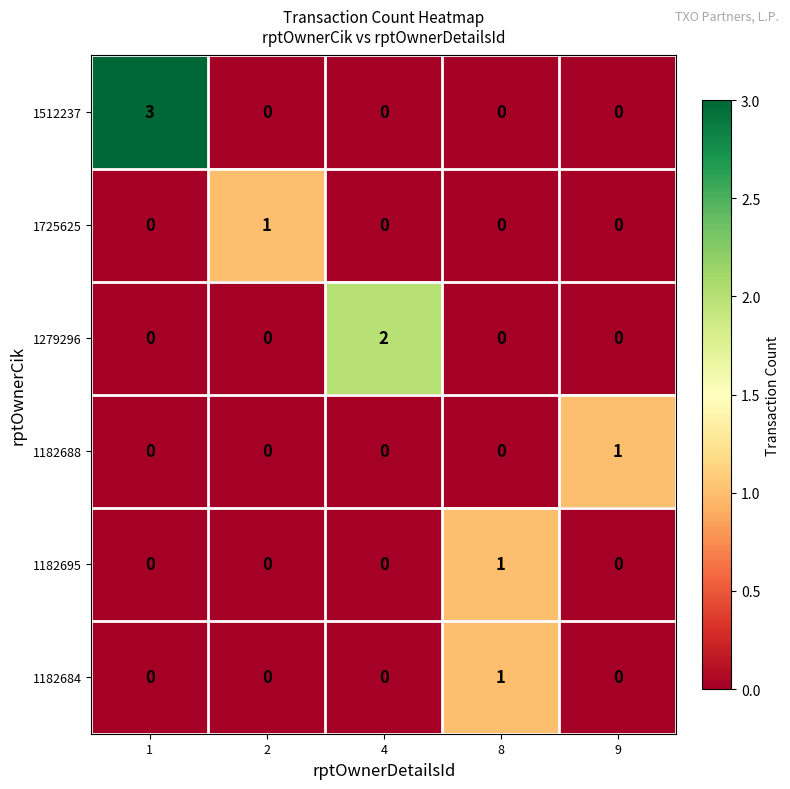

How many data points in 1279296 are above 0?

1